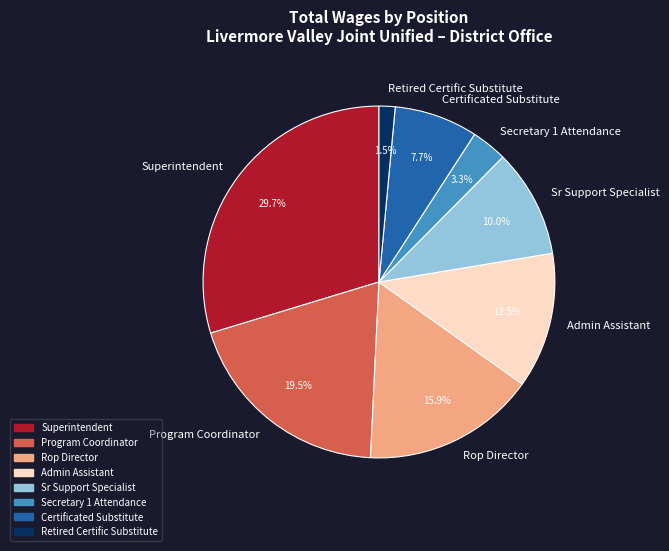

Count the number of slices in the pie.

8